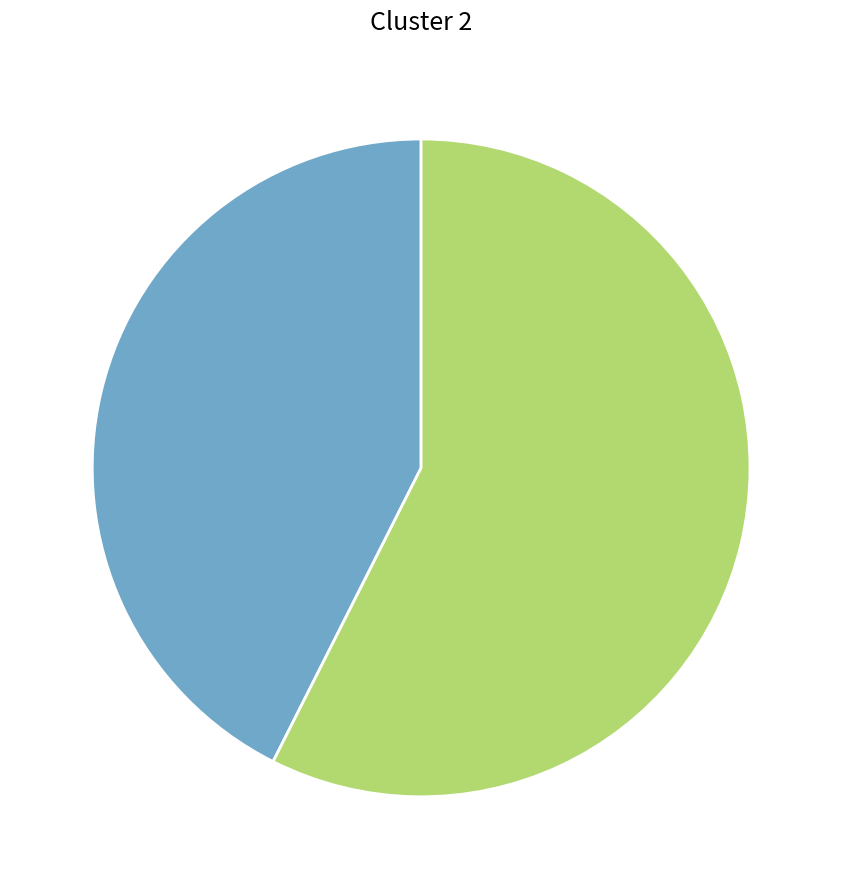

Is there any slice that represents more than half of the pie?

Yes